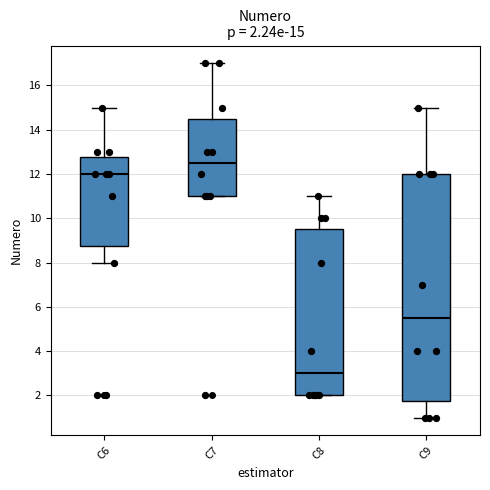

Comparing the boxes themselves (not the whiskers), which one is the tallest?

C9